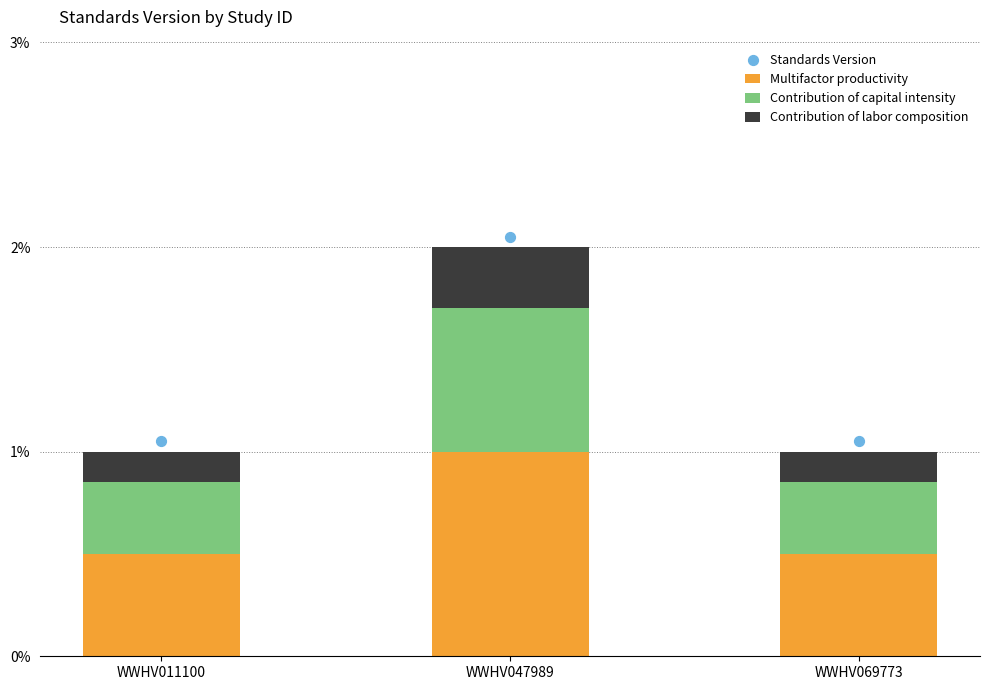

Which series has the widest spread of Y values?

Multifactor productivity